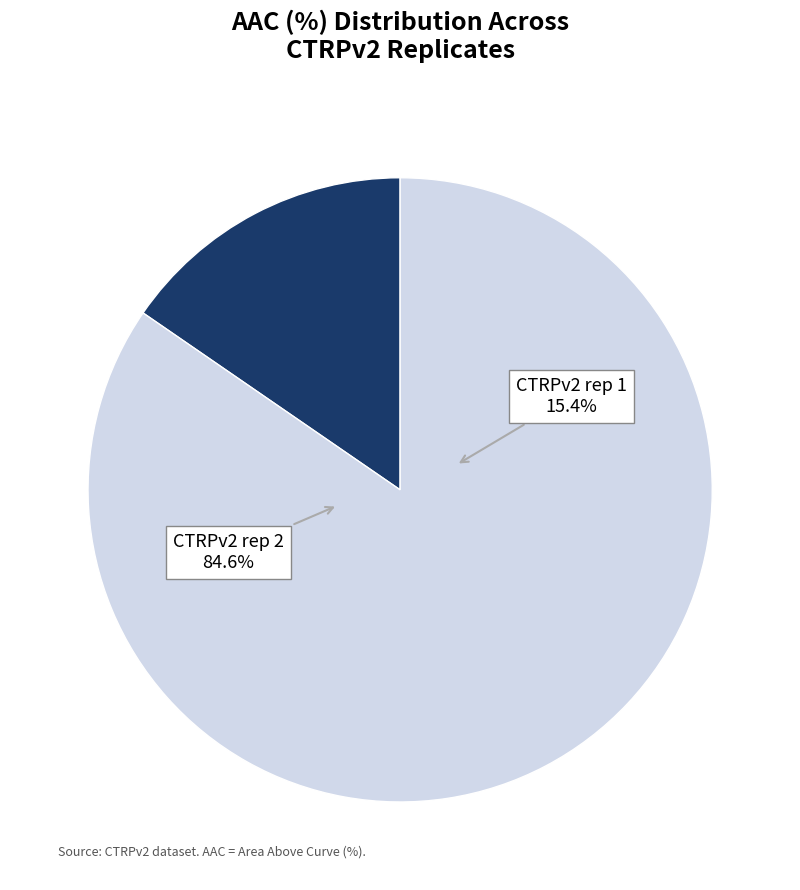

Which slice is the smallest?

CTRPv2 rep 1